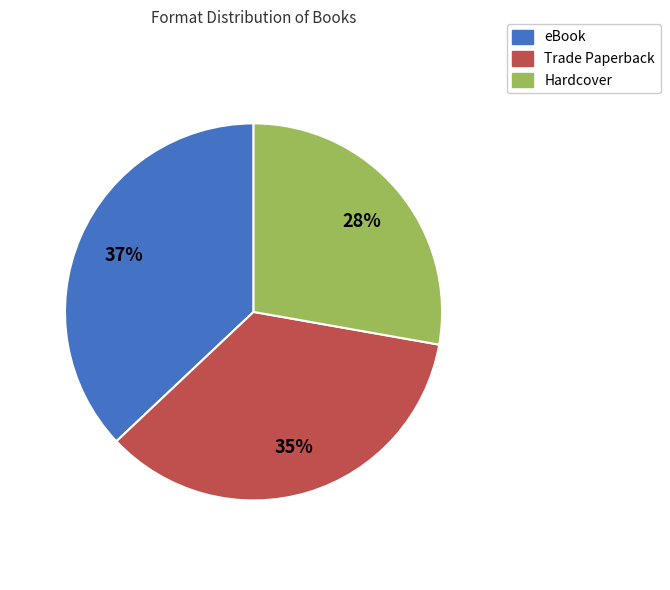

The Trade Paperback slice represents 21% of the pie. True or false?

False